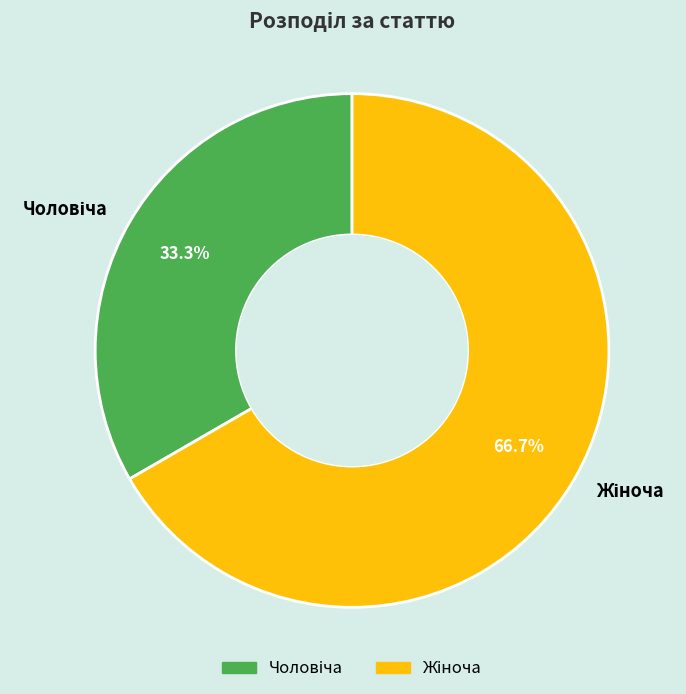

Is there a majority slice in this chart?

Yes